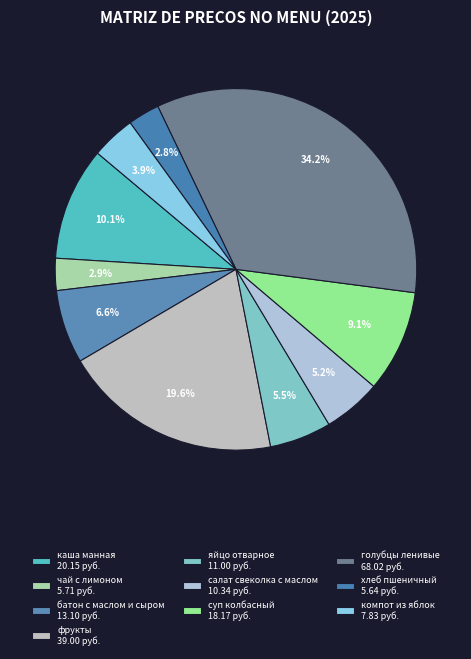

Combined, do суп колбасный and салат свеколка с маслом account for over 50%?

No